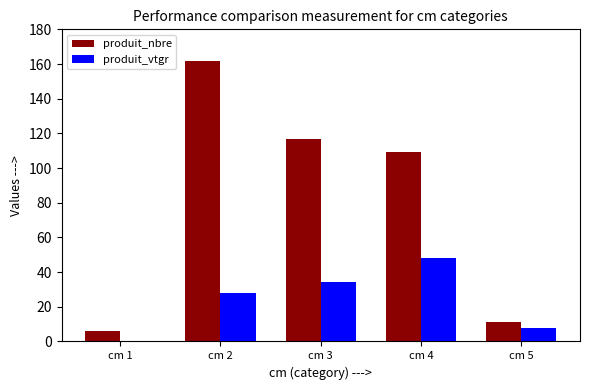

True or false: produit_nbre has a value of 109.0 at cm 4.

True